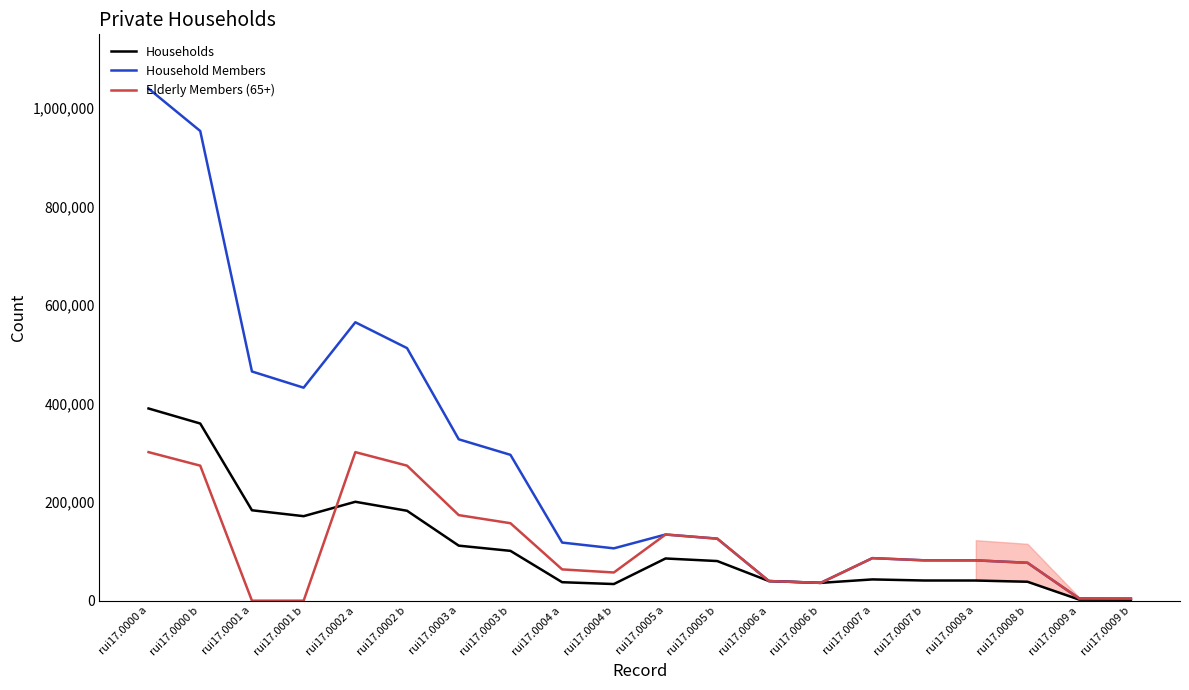

At which label does Elderly Members (65+) first exceed 82000?

rui17.0000 a